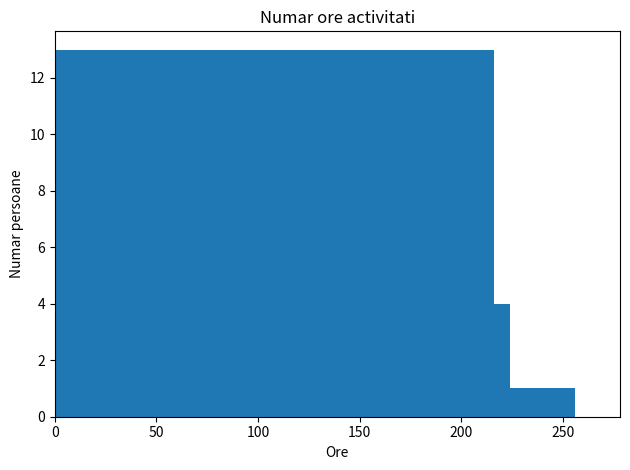

What is the value of the 4th bar from the left?

1